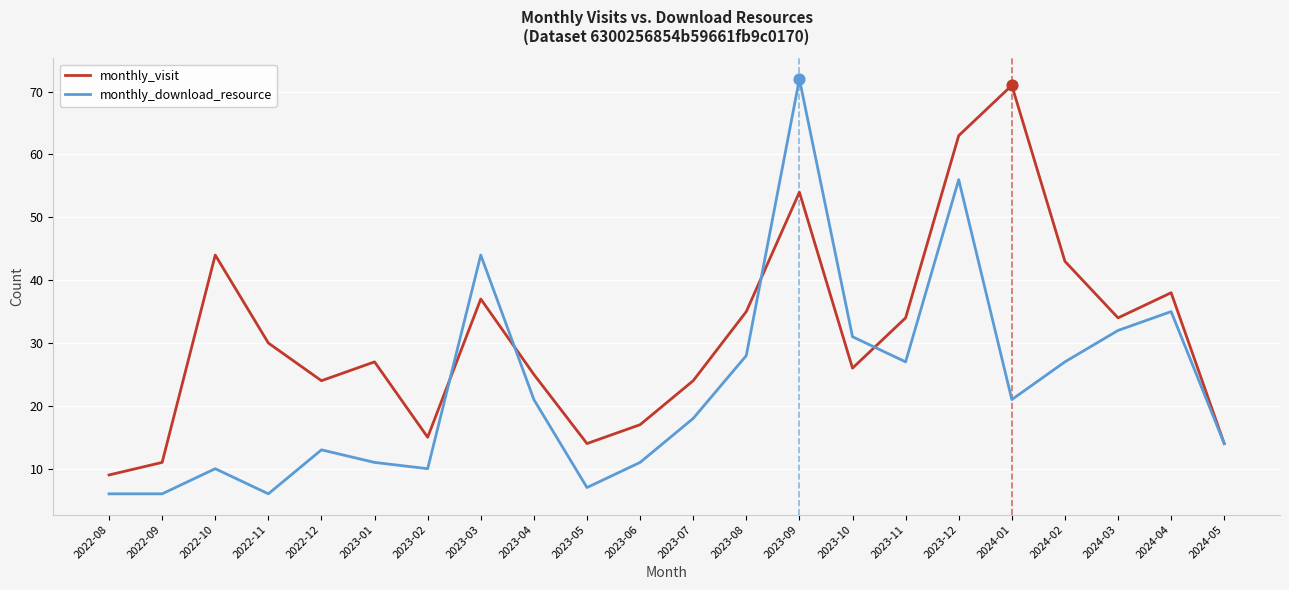

What is the difference between the highest and lowest values at 2023-04?

4